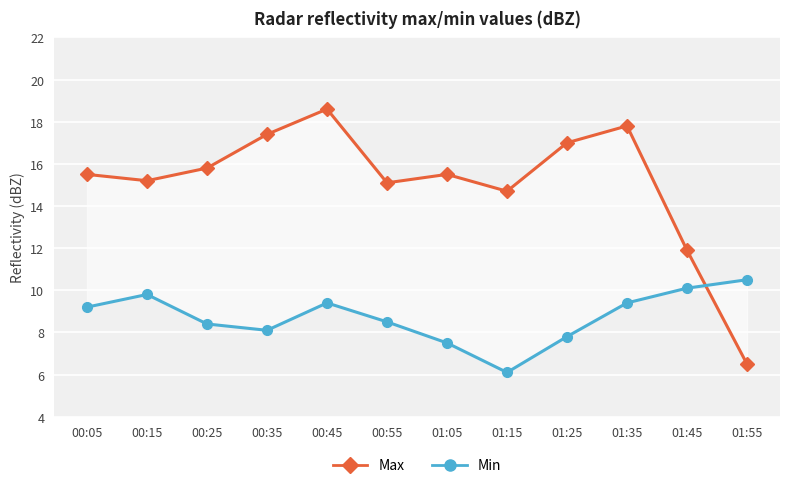

Between 00:05 and 01:15, which series saw the biggest shift?

Min